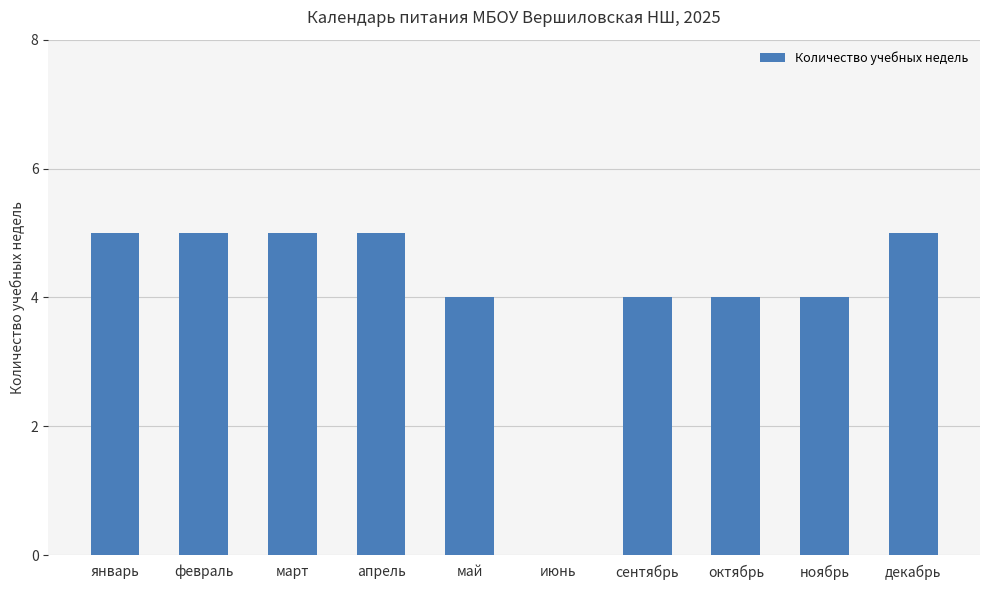

The value at март is 5. True or false?

True